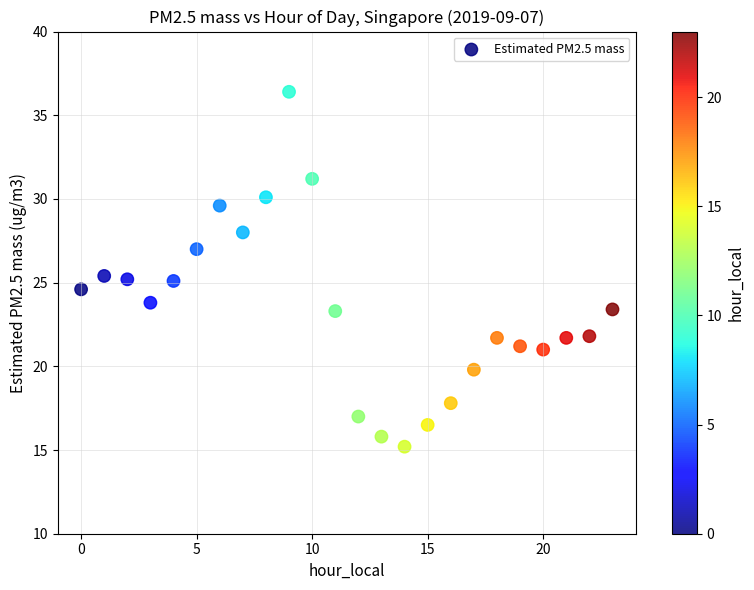

What is the range of Y values (max minus min)?

21.2